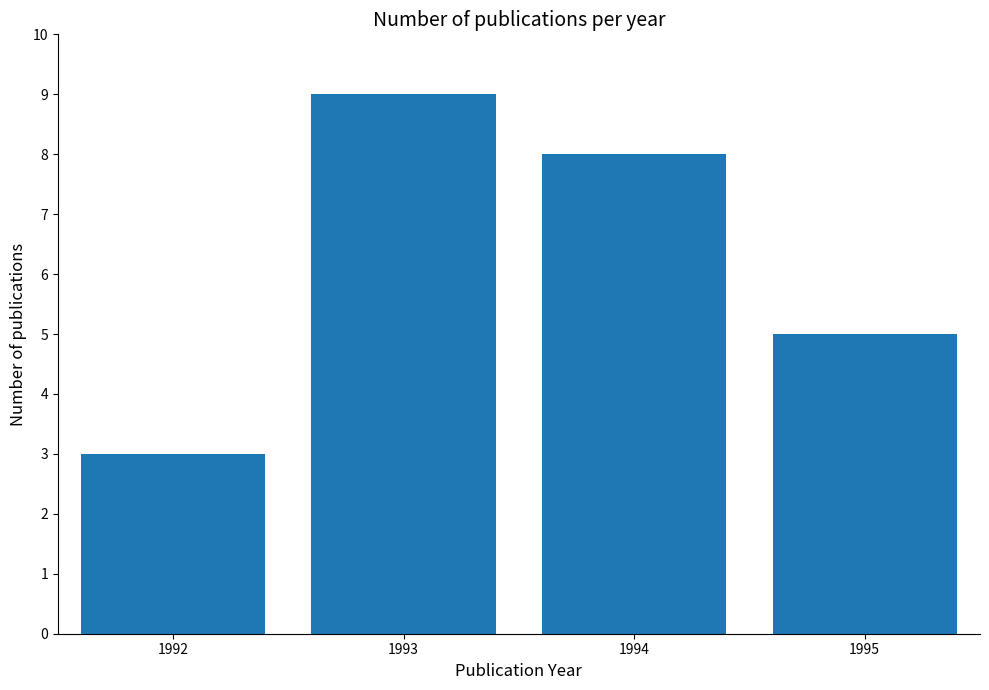

Rank the categories by value from lowest to highest.

1992, 1995, 1994, 1993